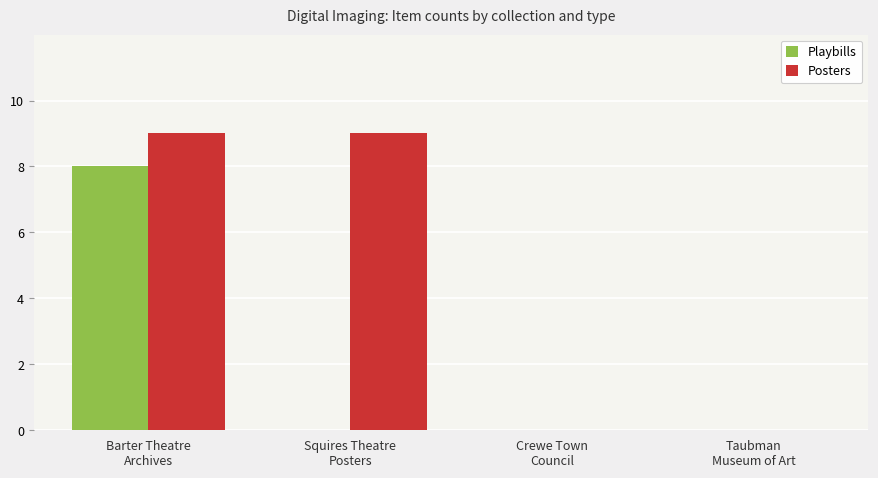

What is the maximum value shown in the chart?

9